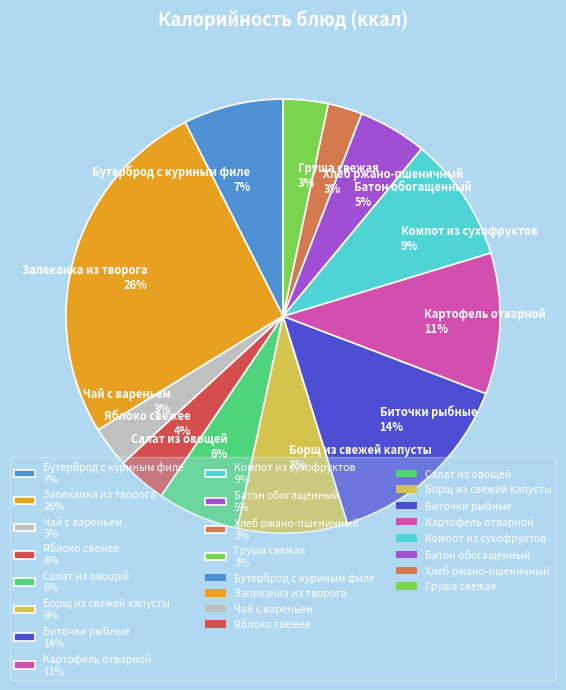

Is it true that Салат из овощей 6% is 15% of the pie?

False